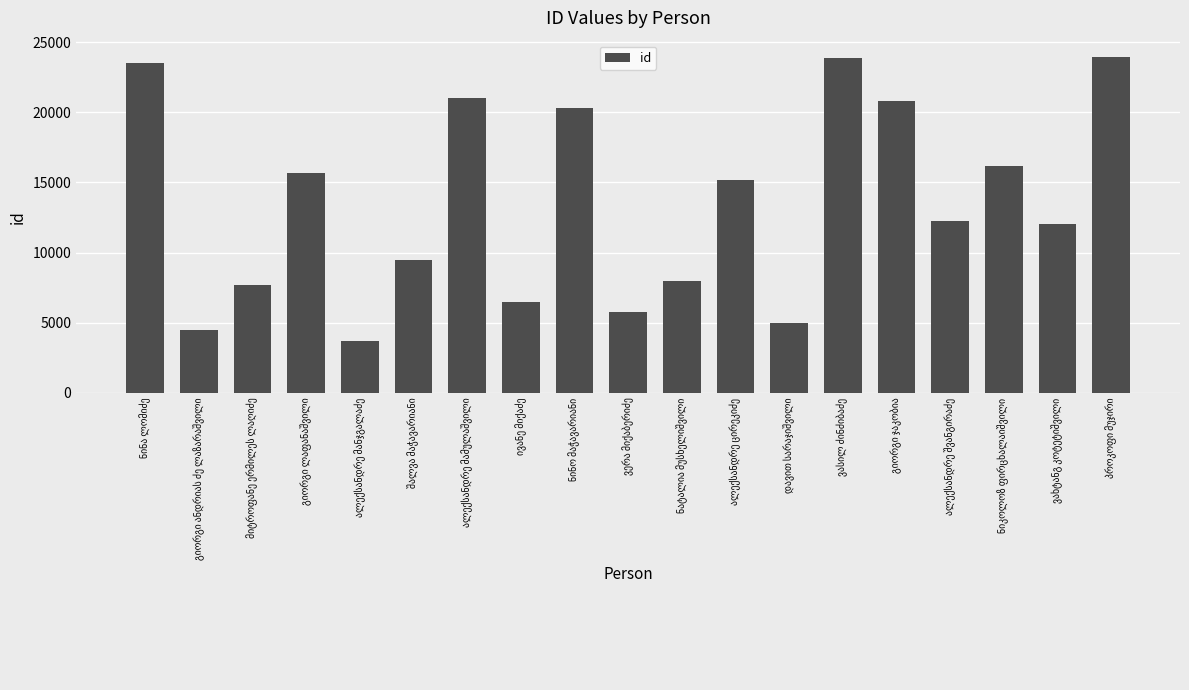

What is the average value?

13439